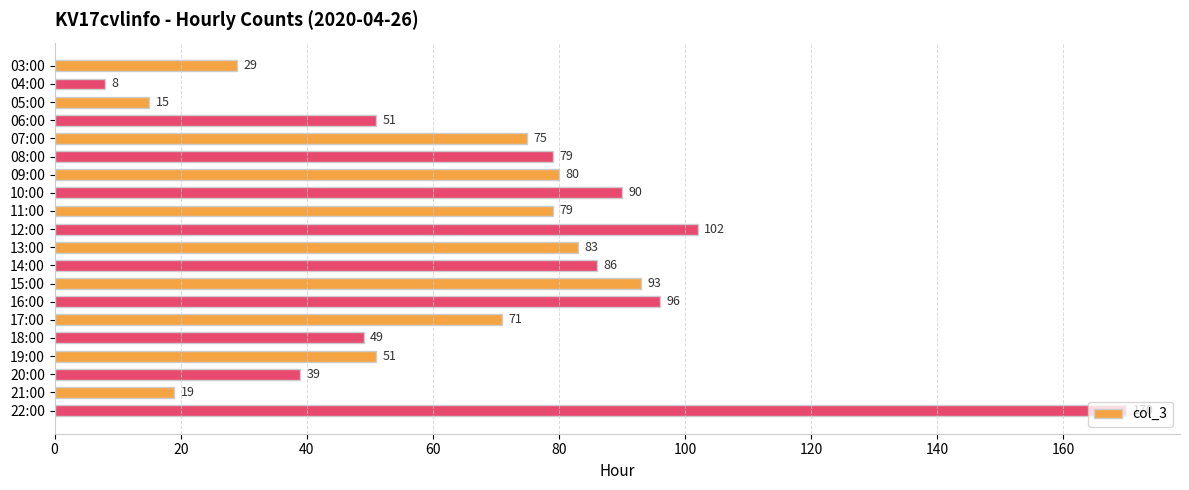

Is it true that the value at 20:00 is 39?

True